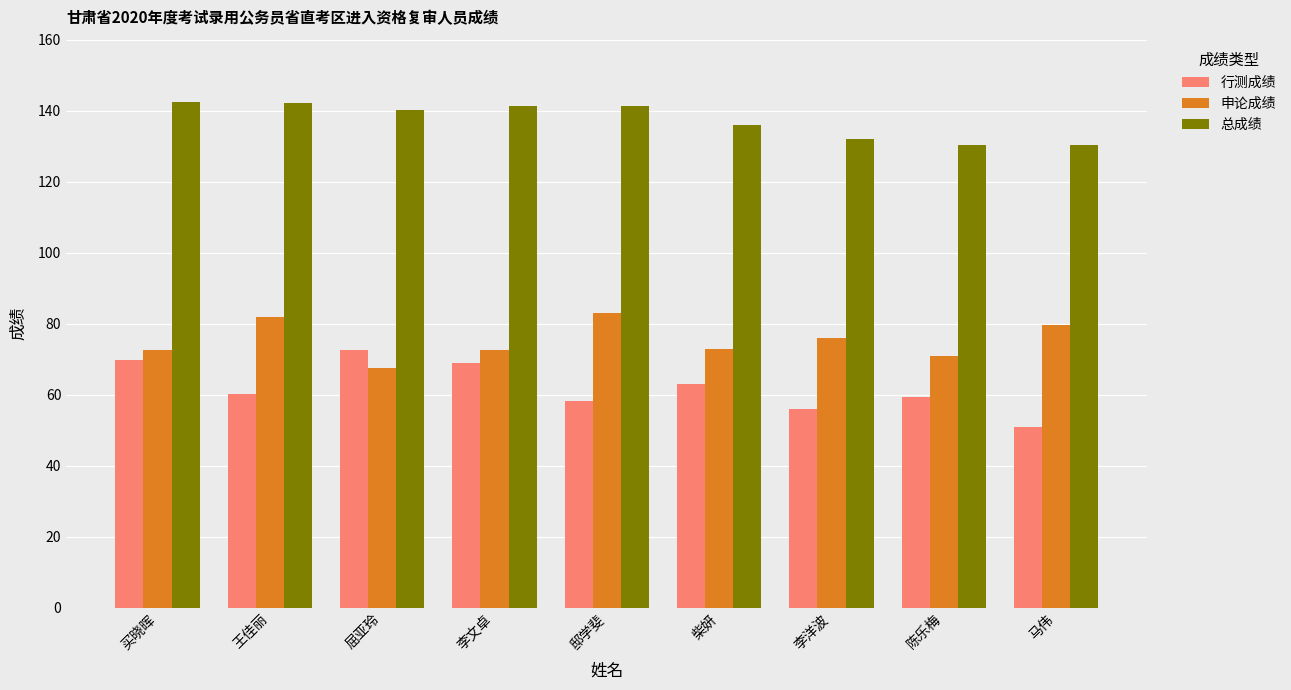

How many data points in 总成绩 are above 140?

5